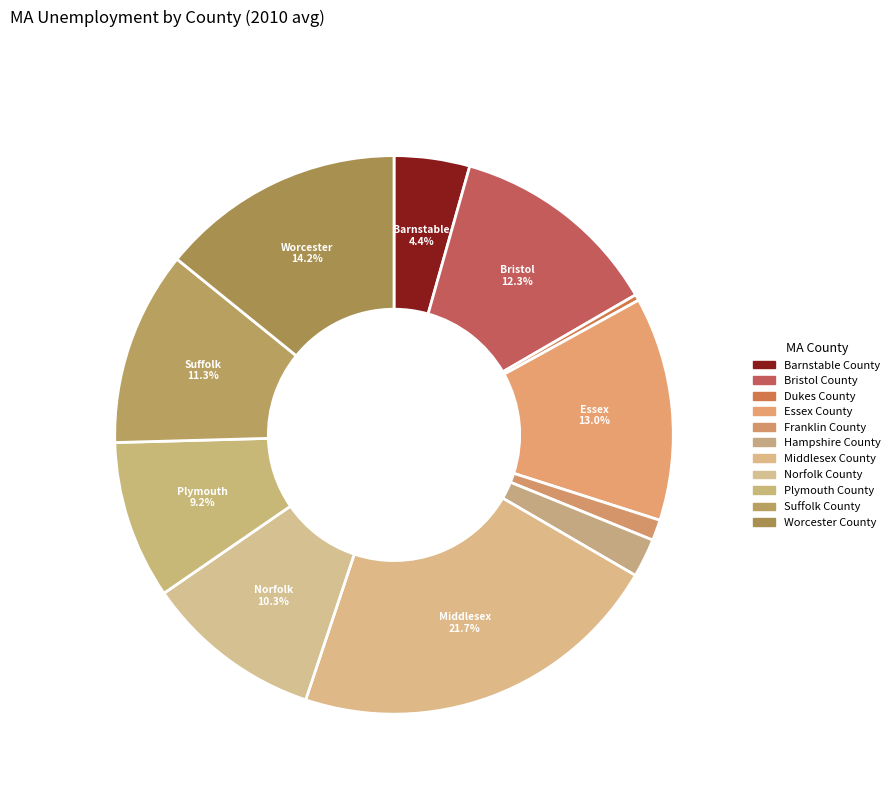

Count the number of slices in the pie.

11